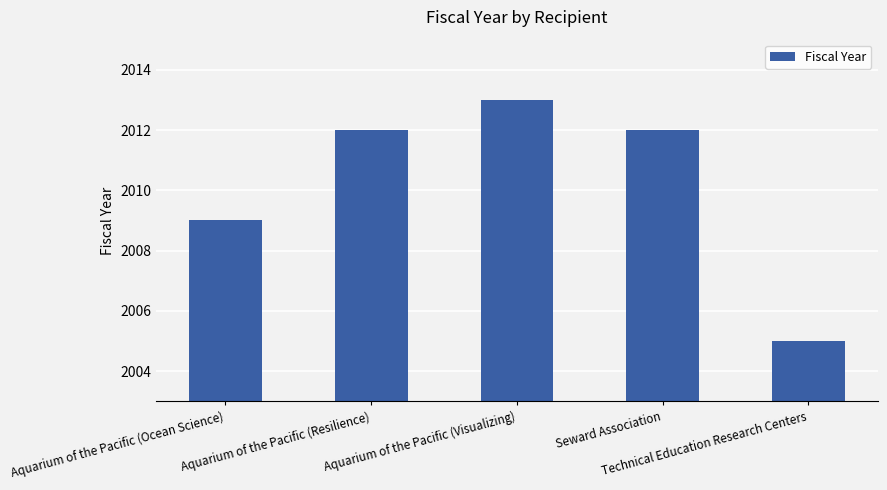

What is the change in value from Aquarium of the Pacific (Ocean Science) to Technical Education Research Centers?

-4